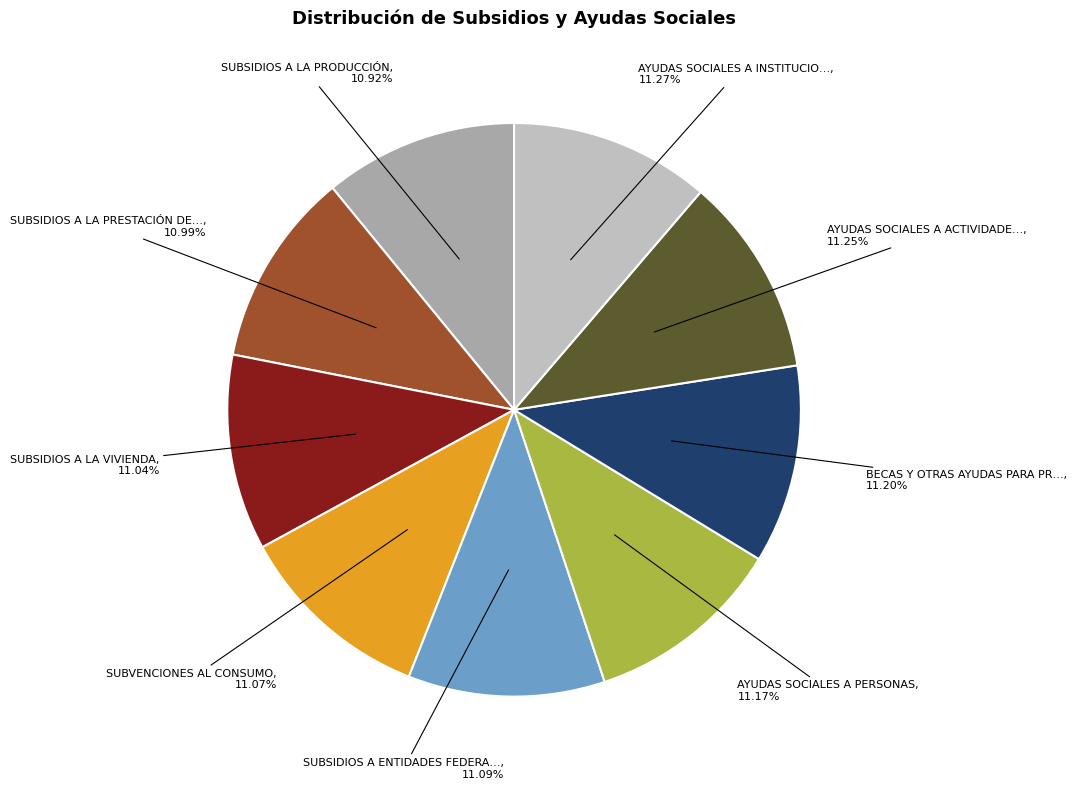

Is there any slice that represents more than half of the pie?

No